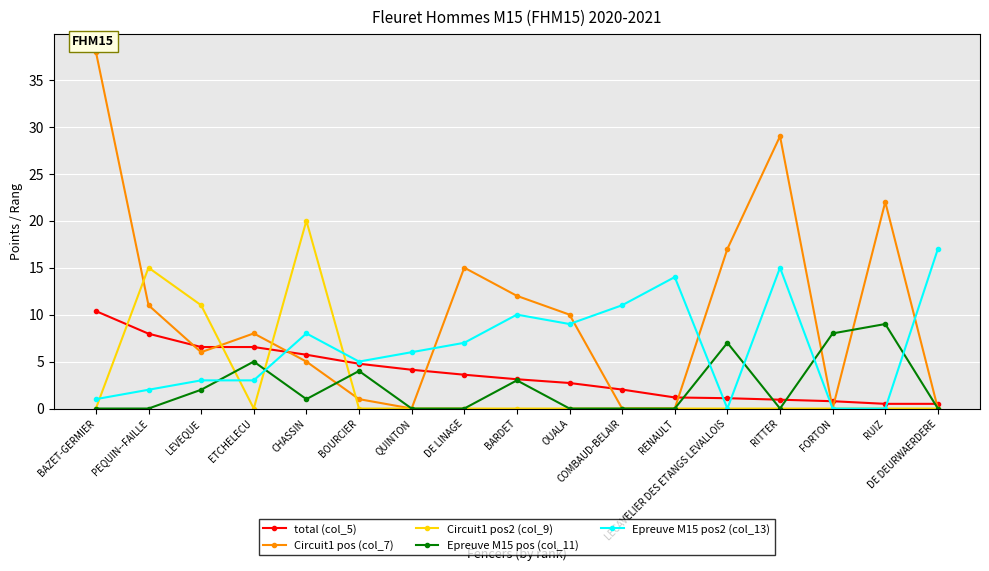

How many values in the total (col_5) series exceed 3?

9